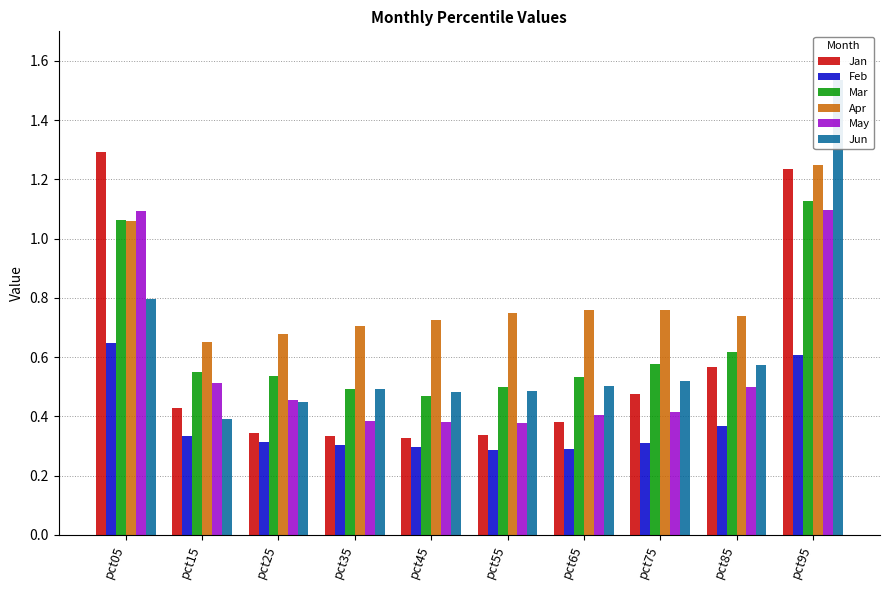

Read the Apr value at pct25.

0.7